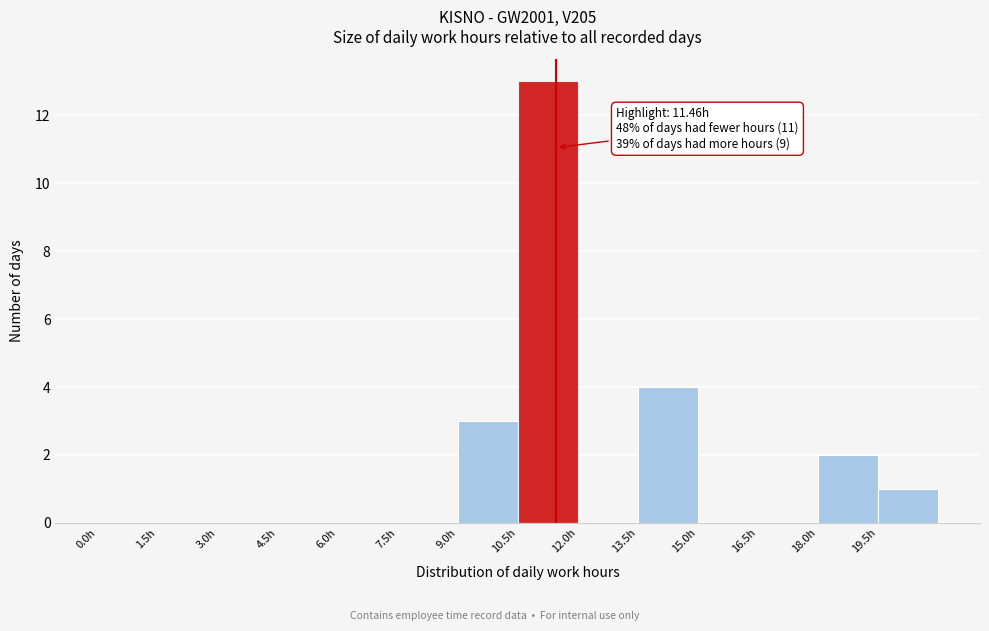

Over which range of the x-axis is the bar tallest?

10.5 to 12.0